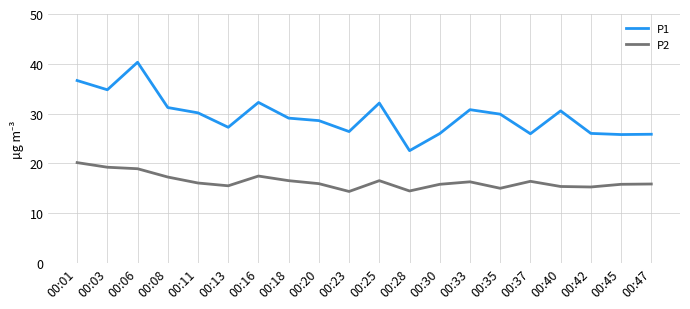

List the series in order of their overall mean, lowest first.

P2, P1